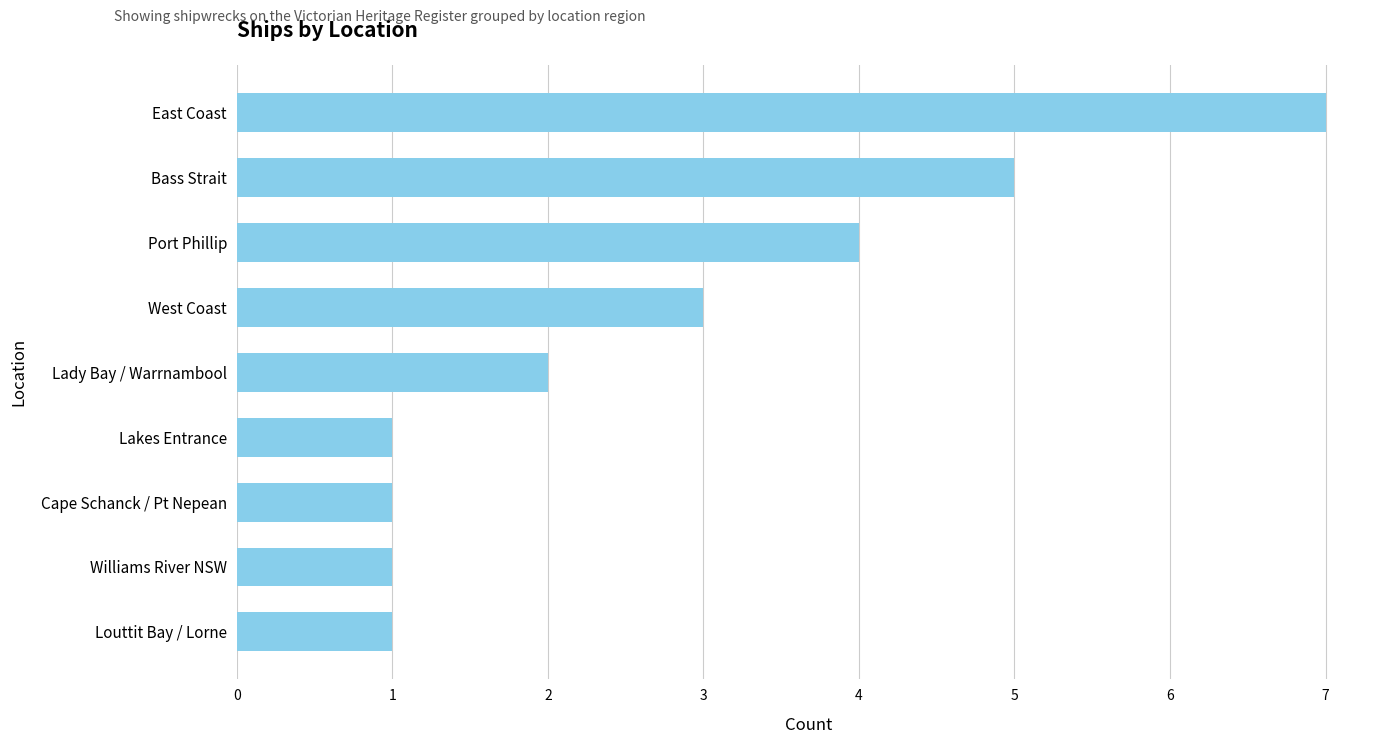

Reading bottom to top, list all the values displayed in this chart.

1	1	1	1	2	3	4	5	7